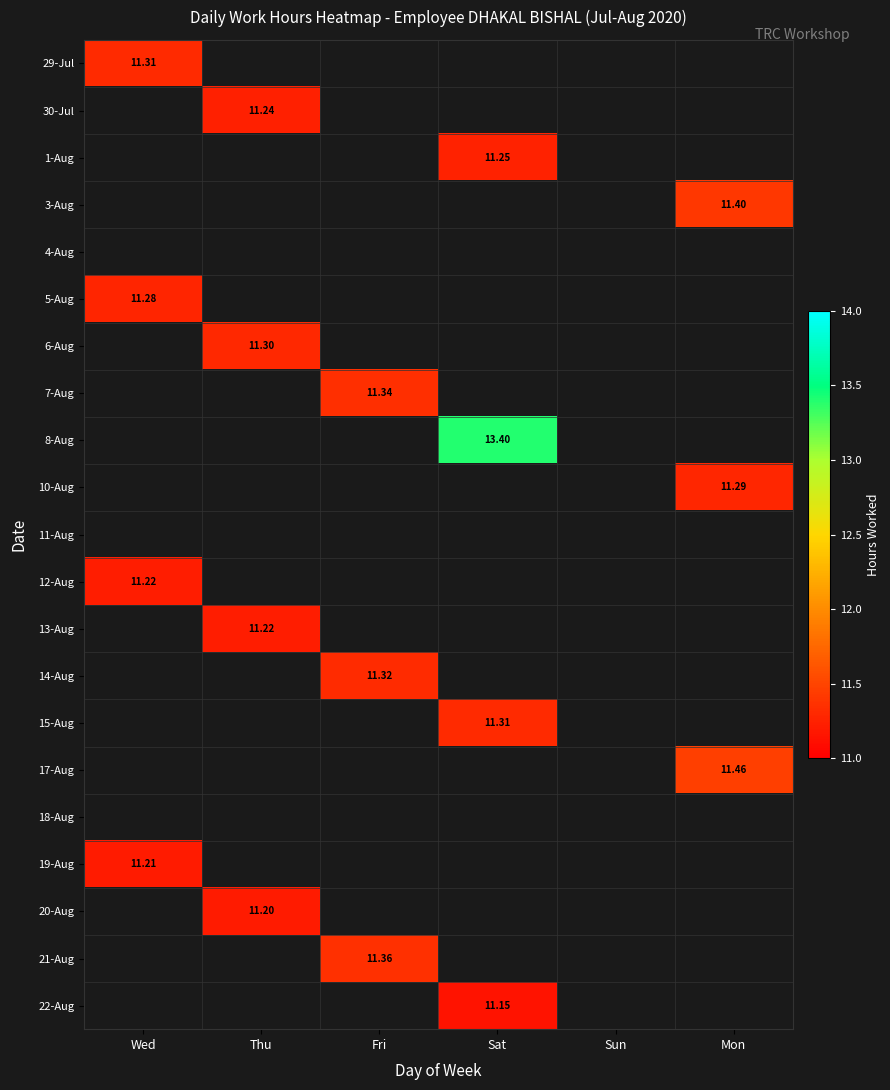

Is the value of 8-Aug at Sat greater than the value of 21-Aug at Fri?

Yes